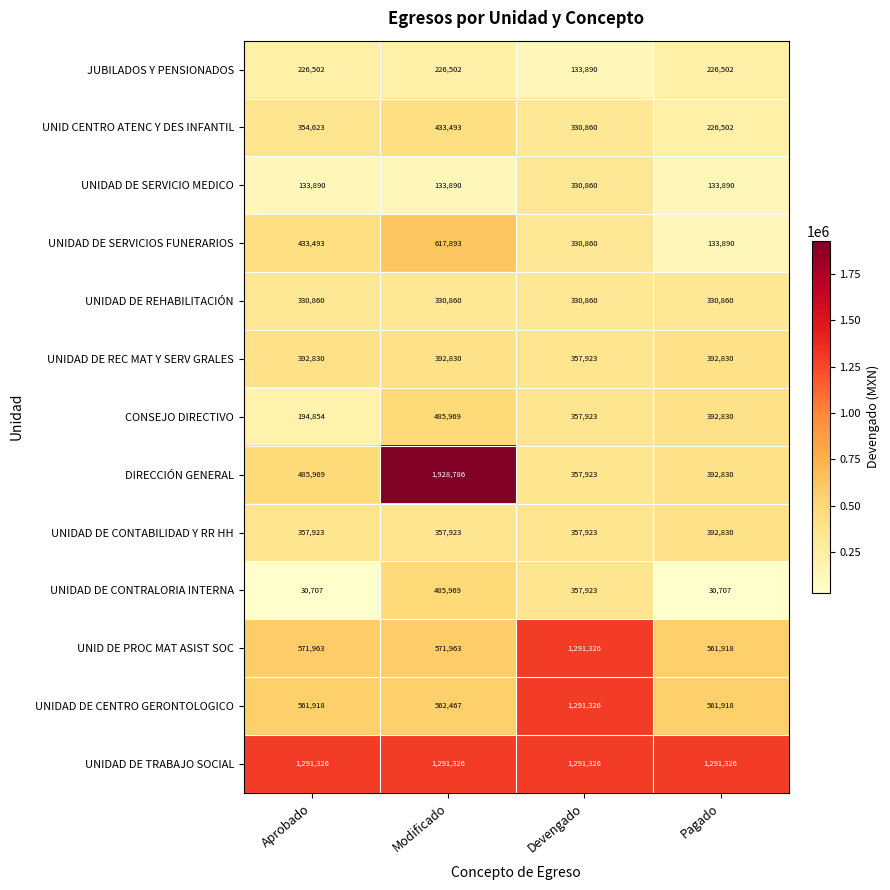

At Aprobado, list the series in order from smallest to largest.

UNIDAD DE CONTRALORIA INTERNA, UNIDAD DE SERVICIO MEDICO, CONSEJO DIRECTIVO, JUBILADOS Y PENSIONADOS, UNIDAD DE REHABILITACIÓN, UNID CENTRO ATENC Y DES INFANTIL, UNIDAD DE CONTABILIDAD Y RR HH, UNIDAD DE REC MAT Y SERV GRALES, UNIDAD DE SERVICIOS FUNERARIOS, DIRECCIÓN GENERAL, UNIDAD DE CENTRO GERONTOLOGICO, UNID DE PROC MAT ASIST SOC, UNIDAD DE TRABAJO SOCIAL